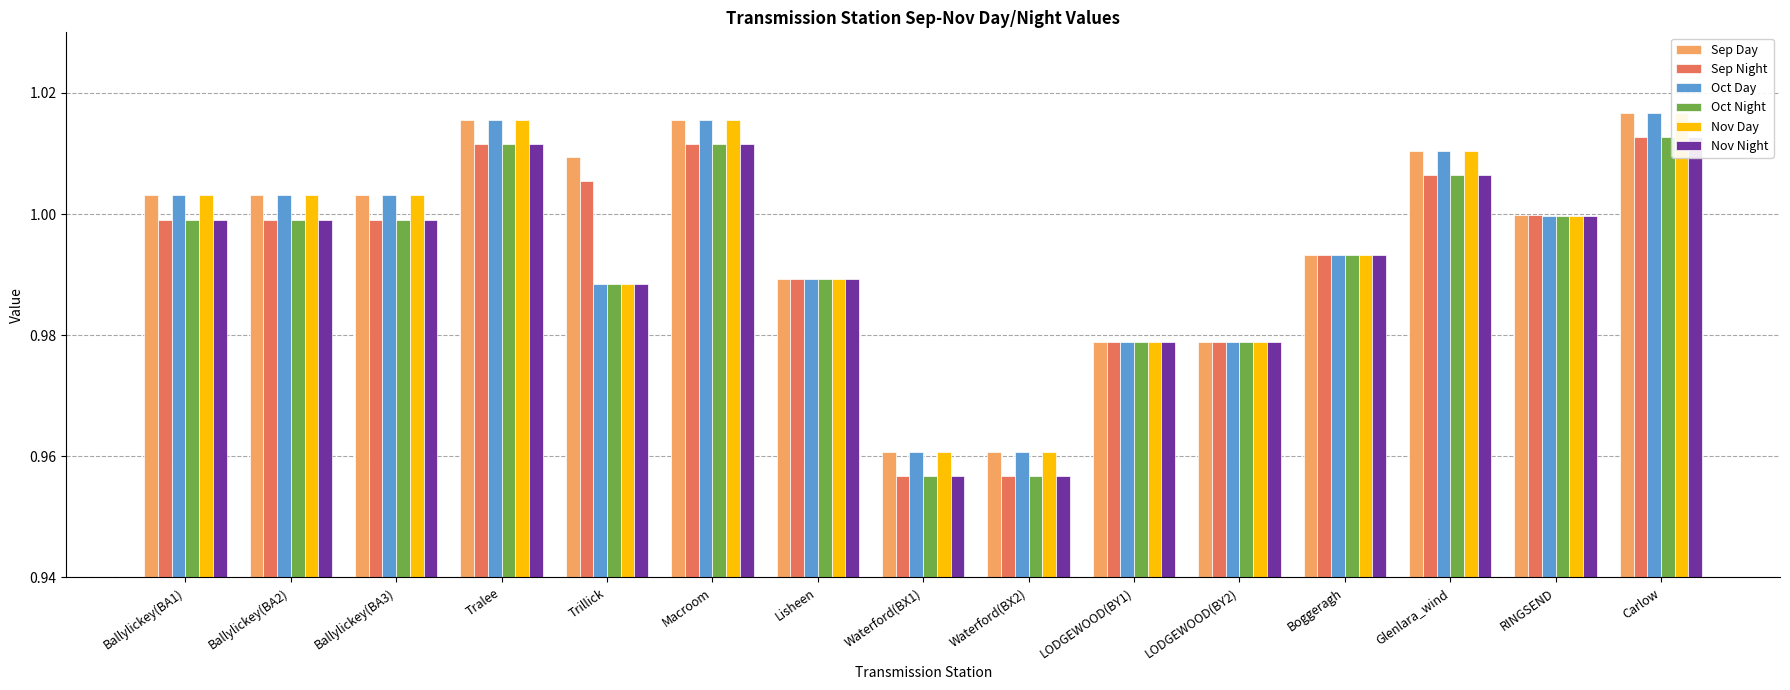

What are all the series names shown in the legend?

Sep Day, Sep Night, Oct Day, Oct Night, Nov Day, Nov Night